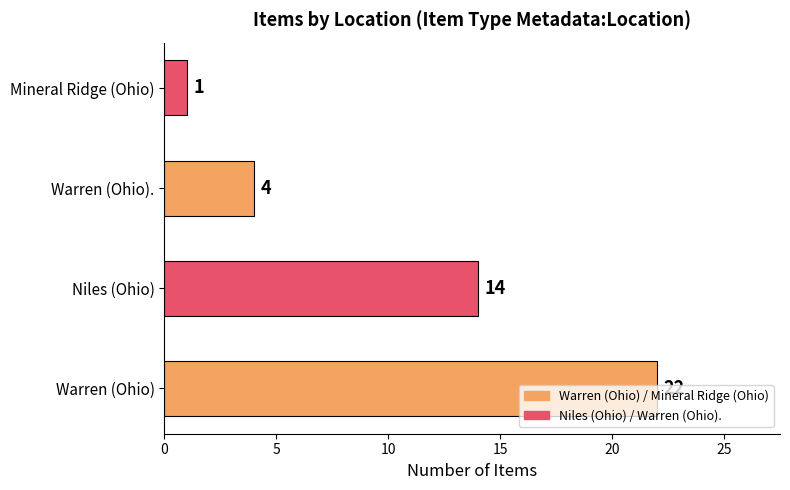

Count the number of categories in the chart.

4